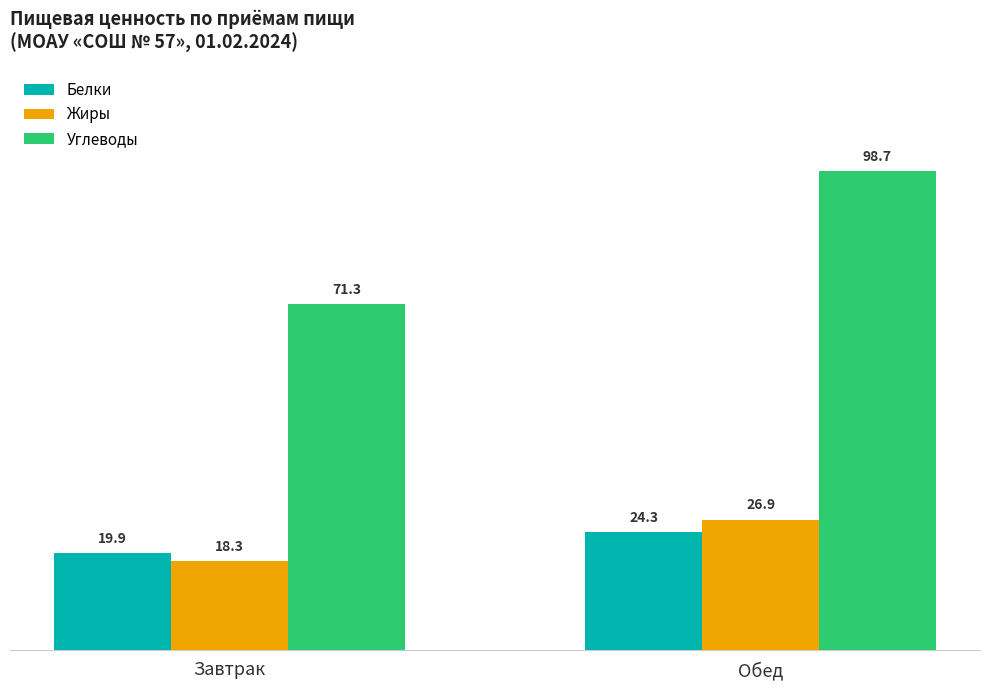

What is the value of the Белки bar at the 2nd from the left?

24.3